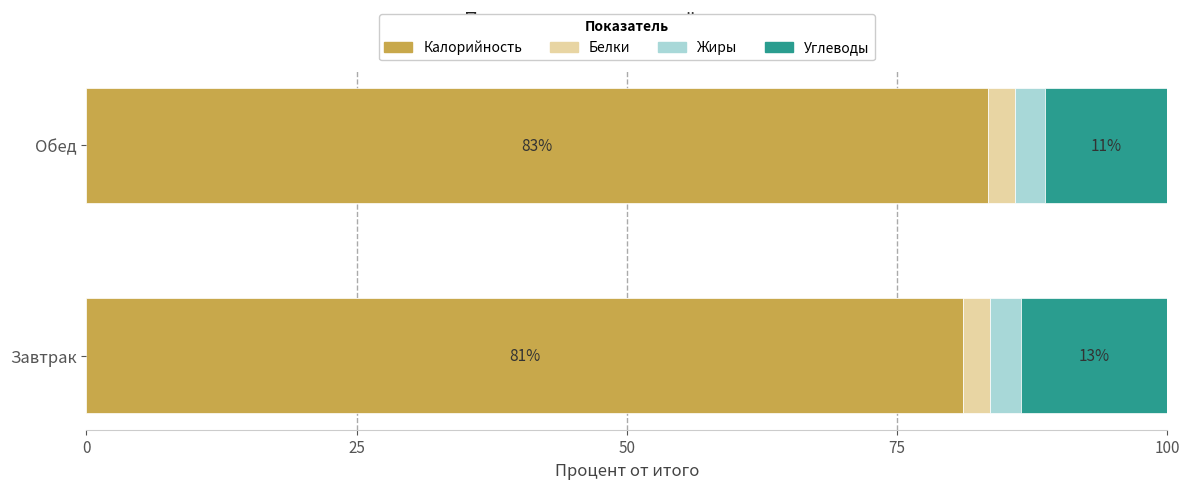

What is the total value across all series at Завтрак?

100.0